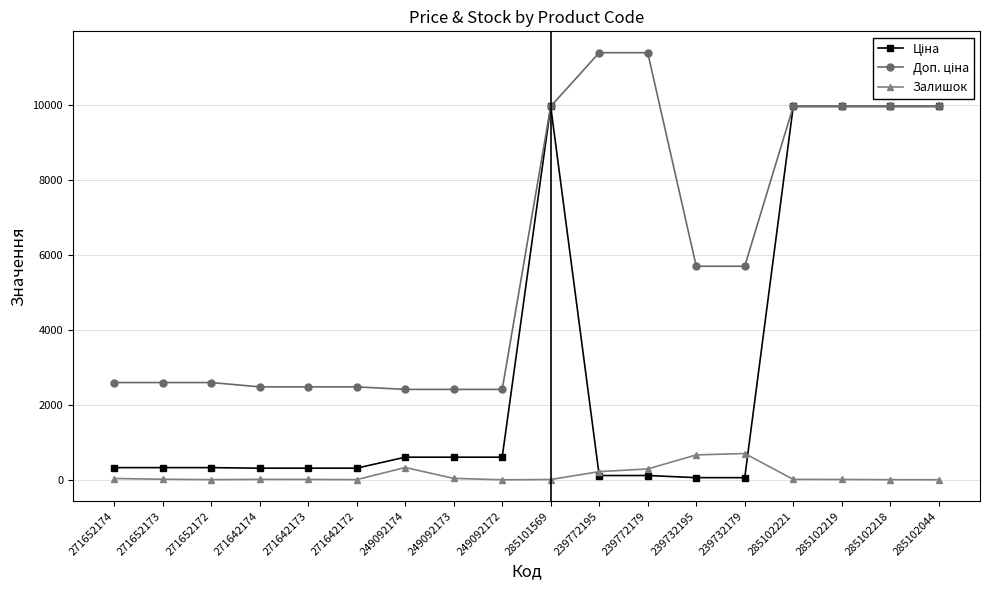

What is the greatest value displayed?

11410.0